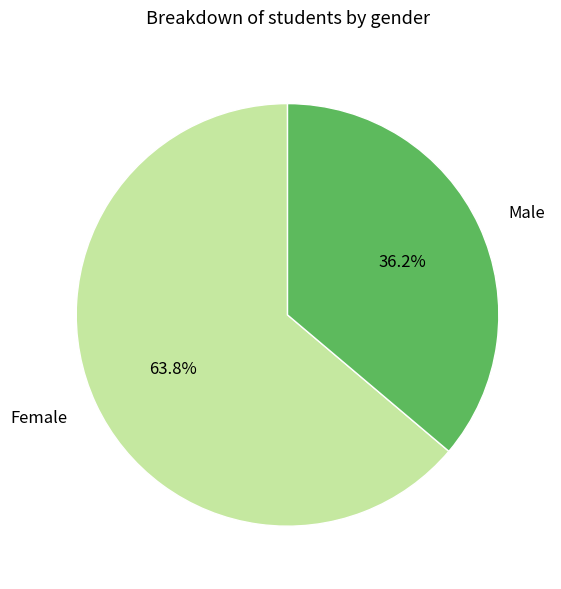

Which category has the biggest portion of the pie?

Female